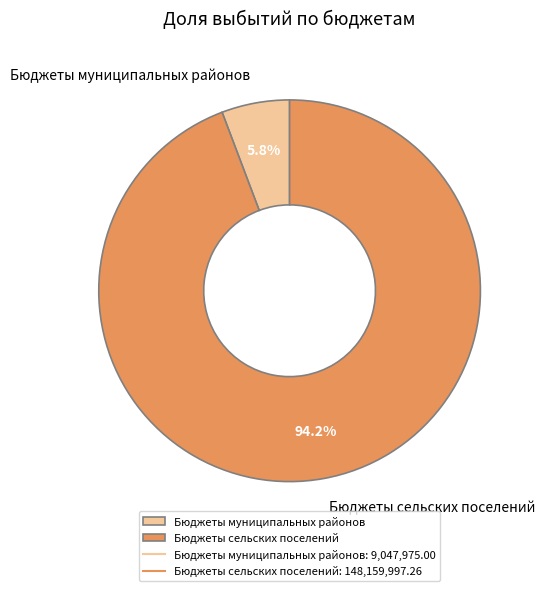

Which category accounts for the majority?

Бюджеты сельских поселений